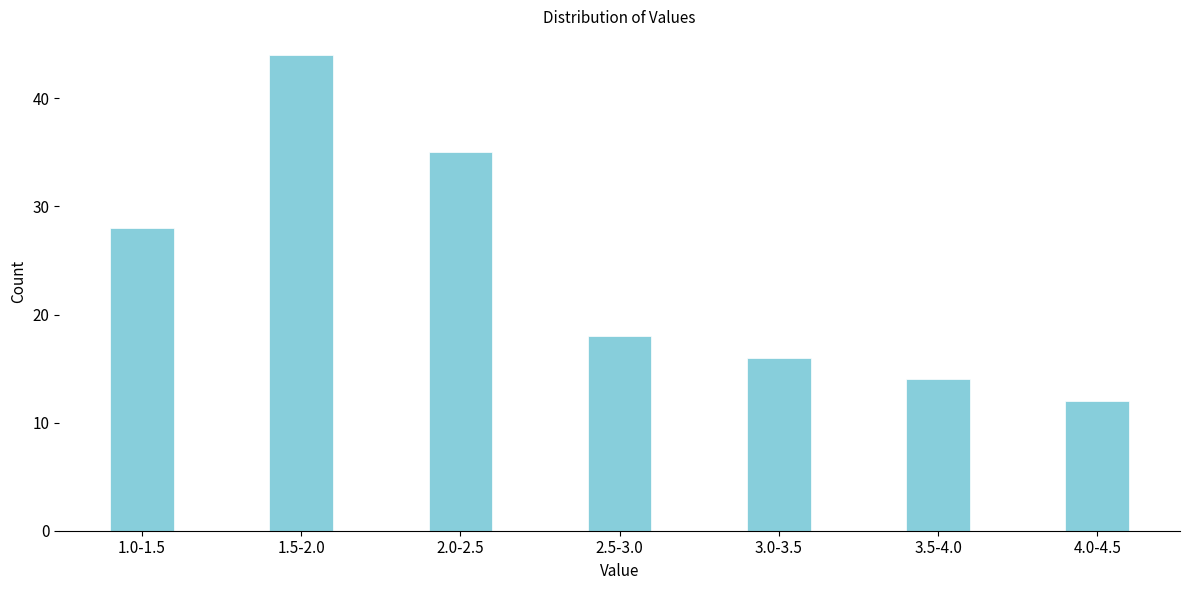

Reading left to right, transcribe all the data shown in this chart.

1.0-1.5=28	1.5-2.0=44	2.0-2.5=35	2.5-3.0=18	3.0-3.5=16	3.5-4.0=14	4.0-4.5=12